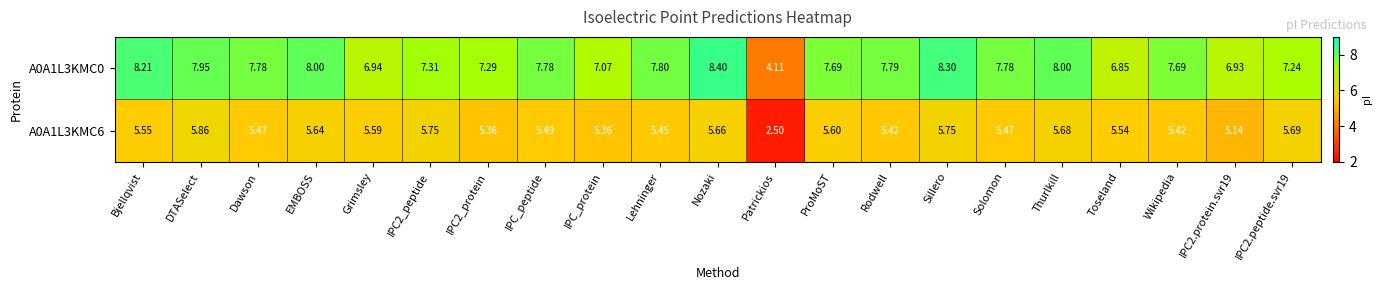

What is the smallest value displayed?

2.5